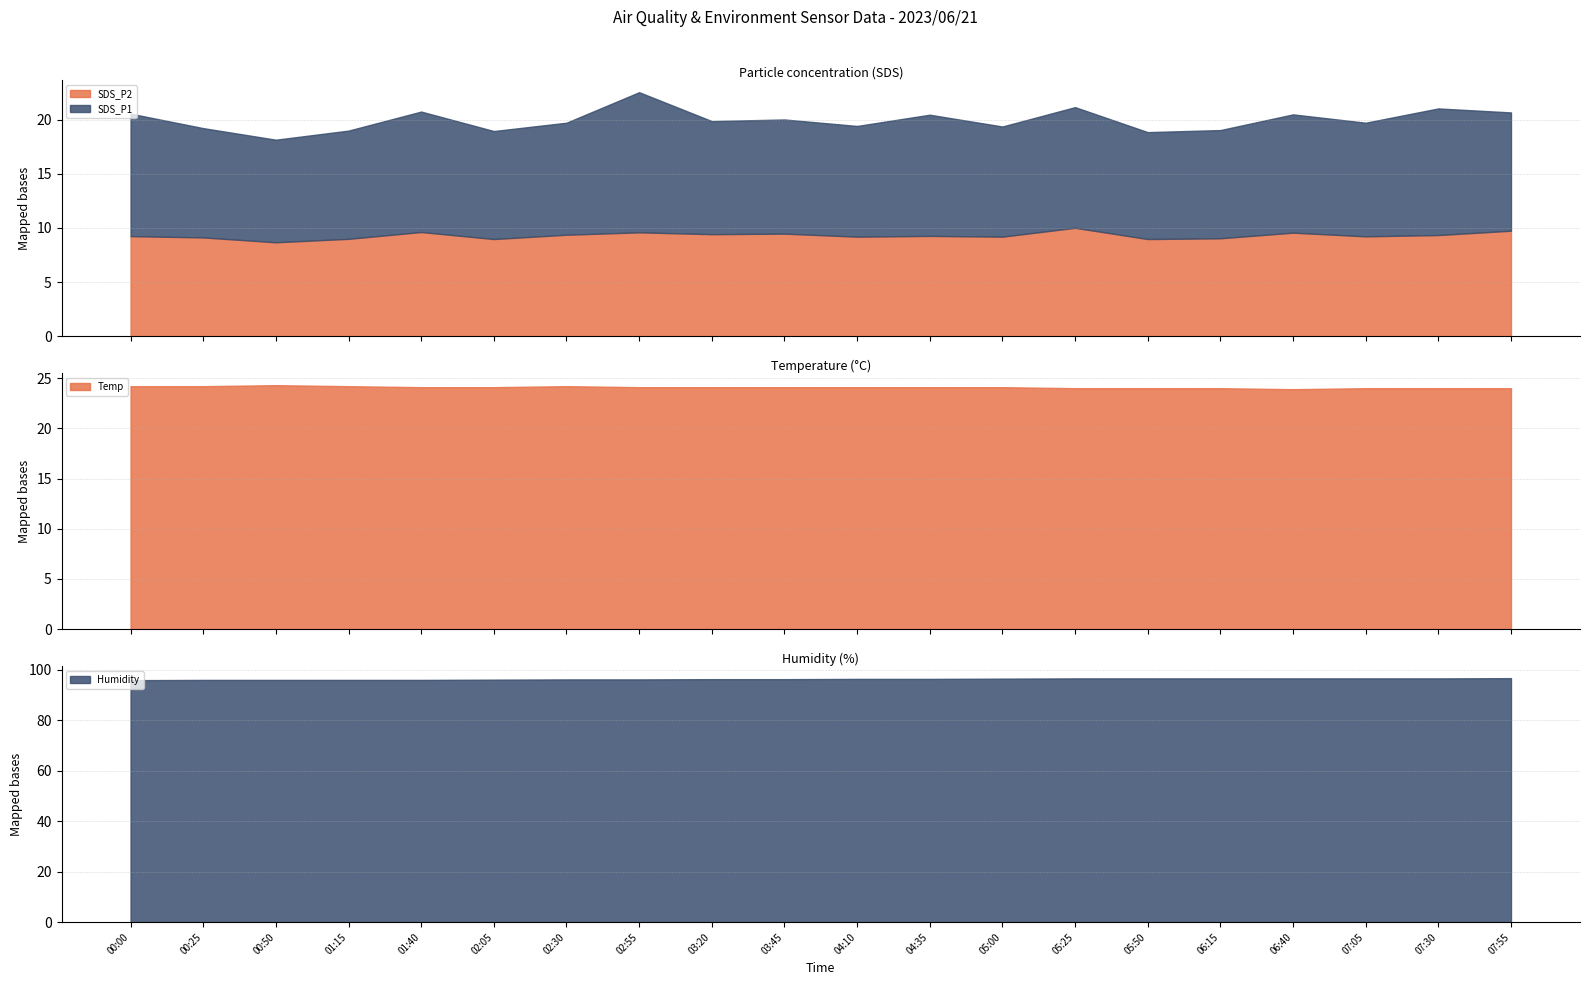

Which series has the largest total across all categories?

Humidity